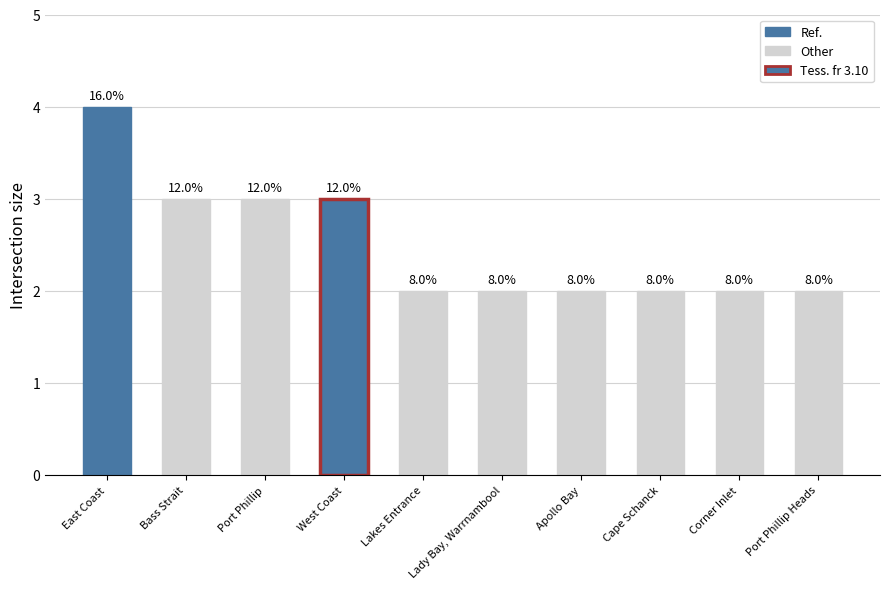

How many bars are there in total?

10